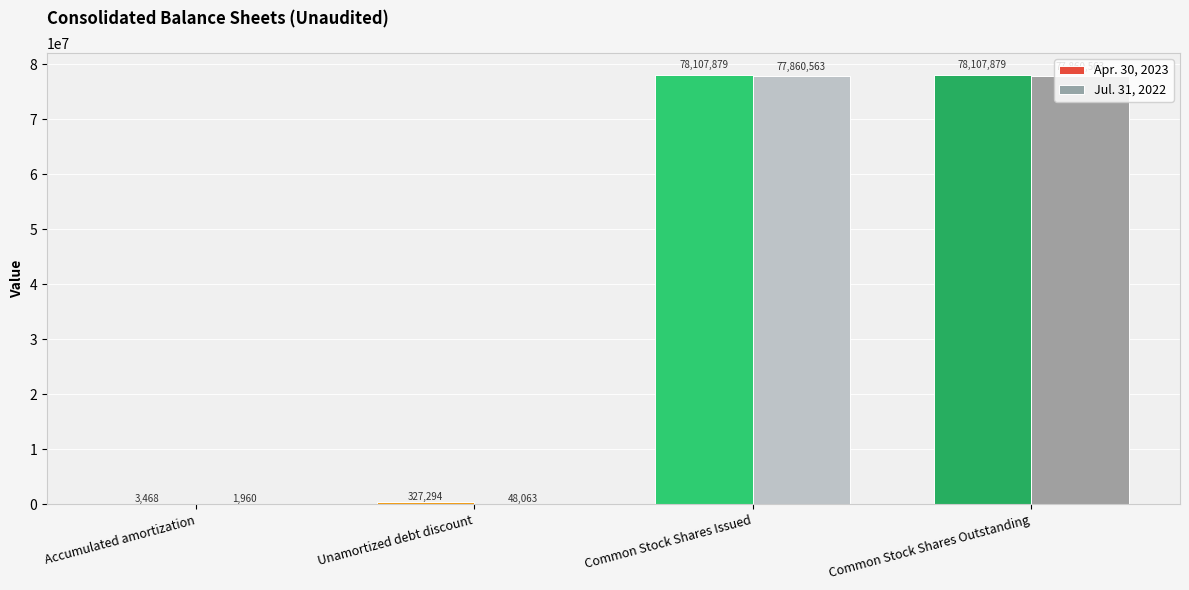

What is the approximate value of Apr. 30, 2023 at Common Stock Shares Outstanding, to the nearest 50?

78107900